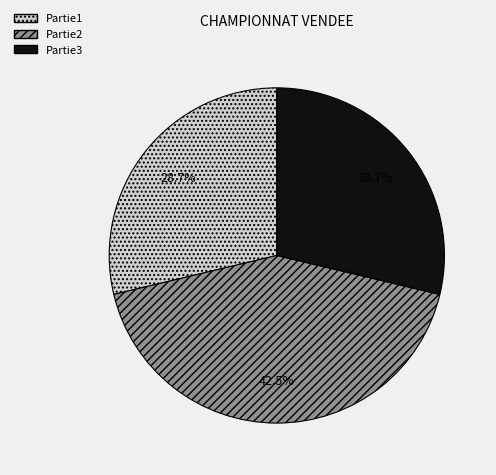

What is the ratio of the value at Partie3 to the value at Partie1?

1.0